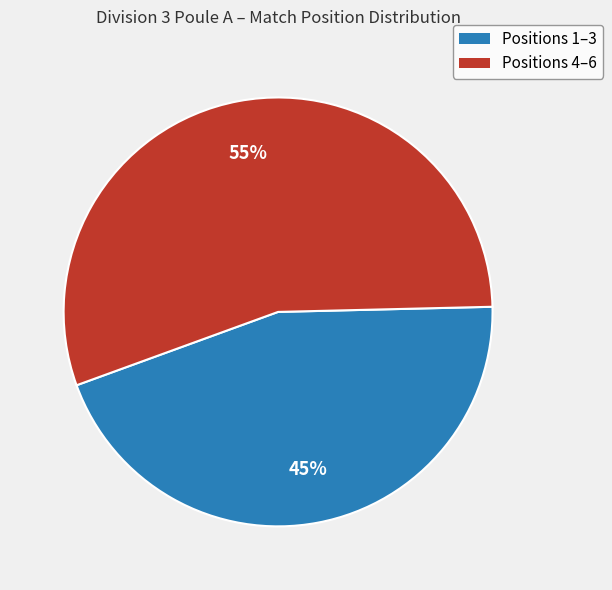

To the nearest percent, what is the difference between the largest and smallest slice percentages?

10%